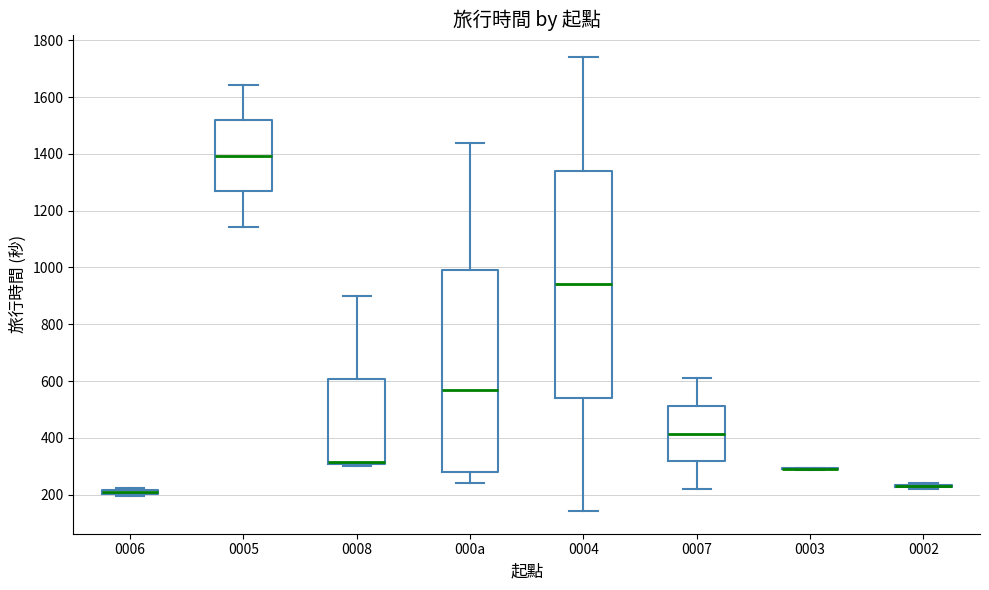

Where does the upper whisker of the box for 0005 end on the y-axis? The values are not printed on the chart, so give them approximately, as read against the axis.

1640